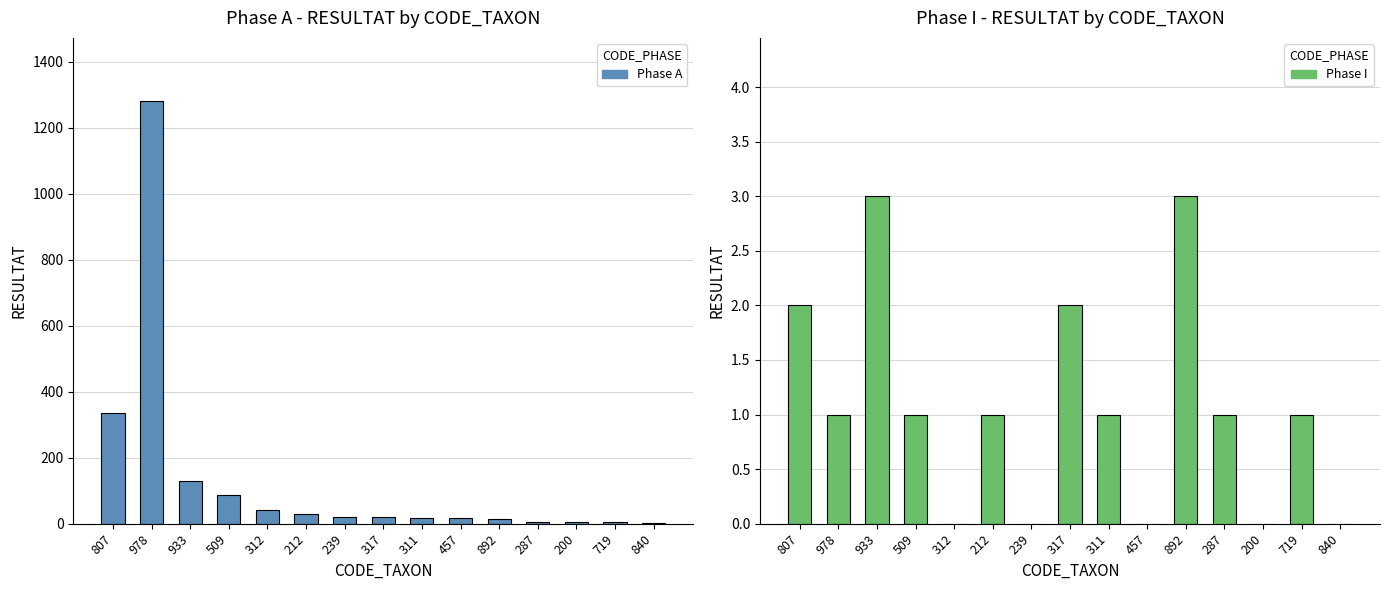

What is the total value across all series at 317?

22